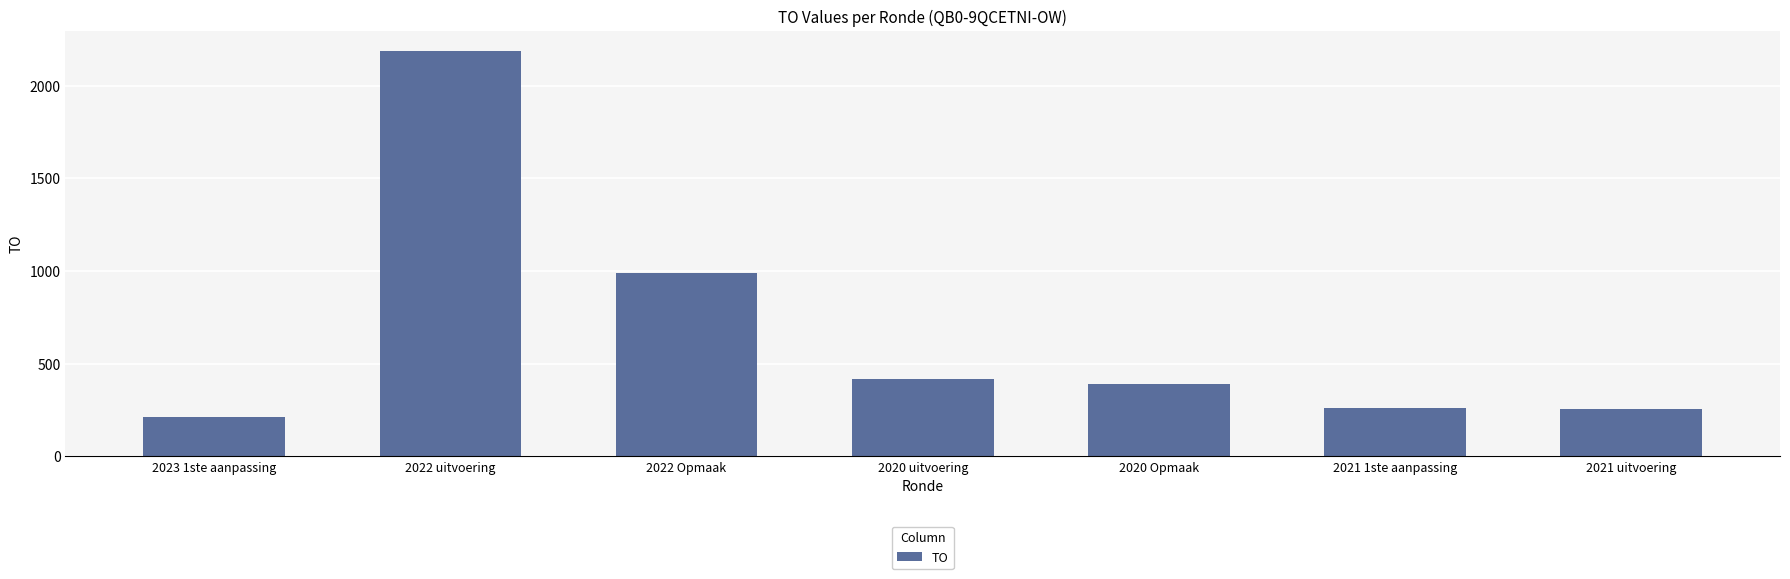

Count the number of data series in this chart.

1